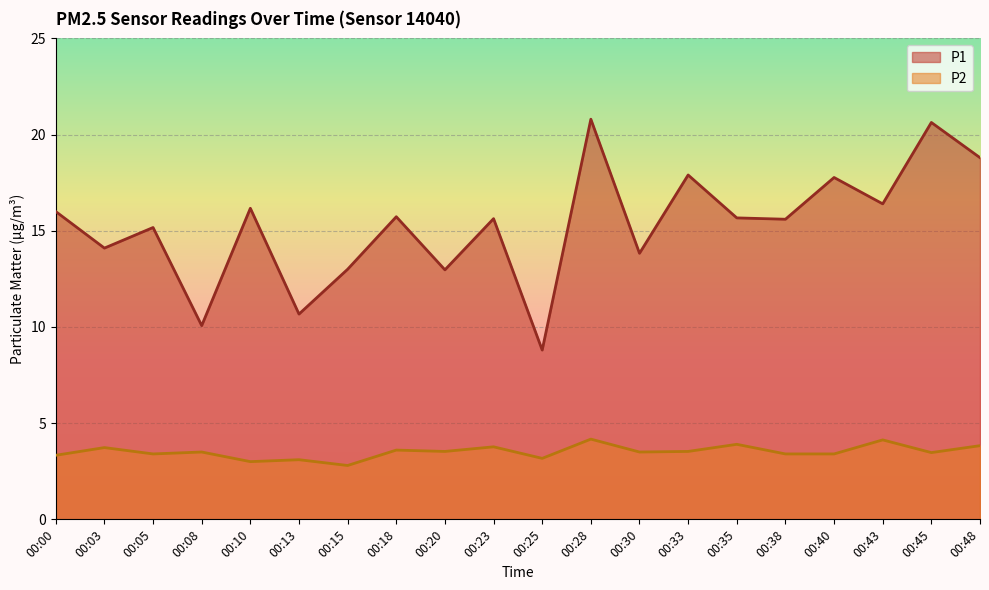

At which label does P1 first exceed 15?

00:00